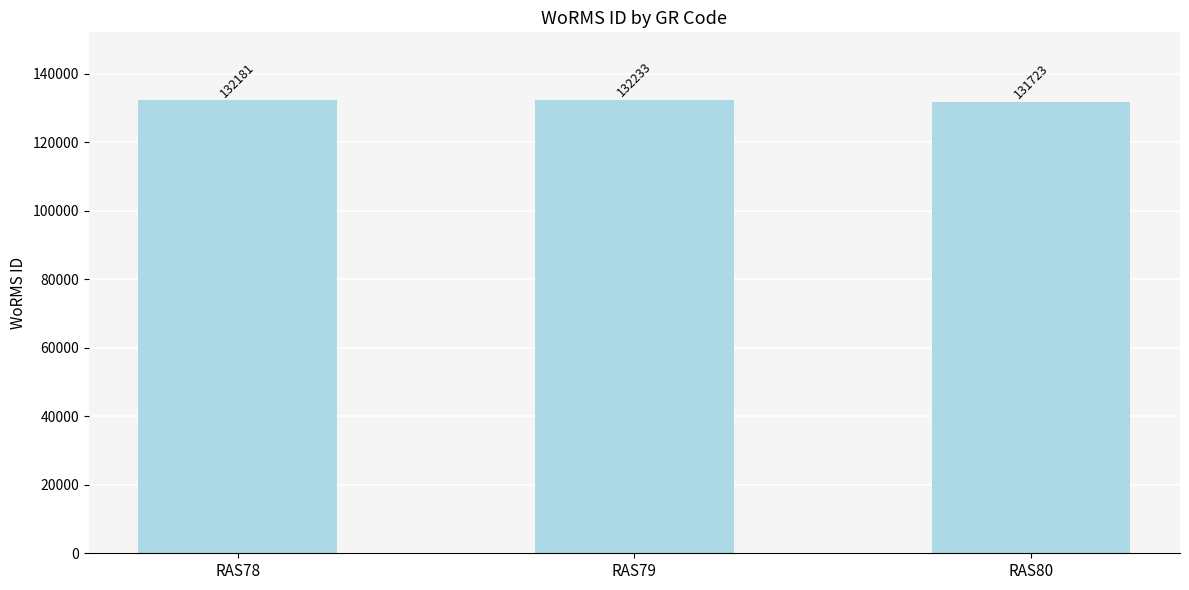

How many bars are there in total?

3